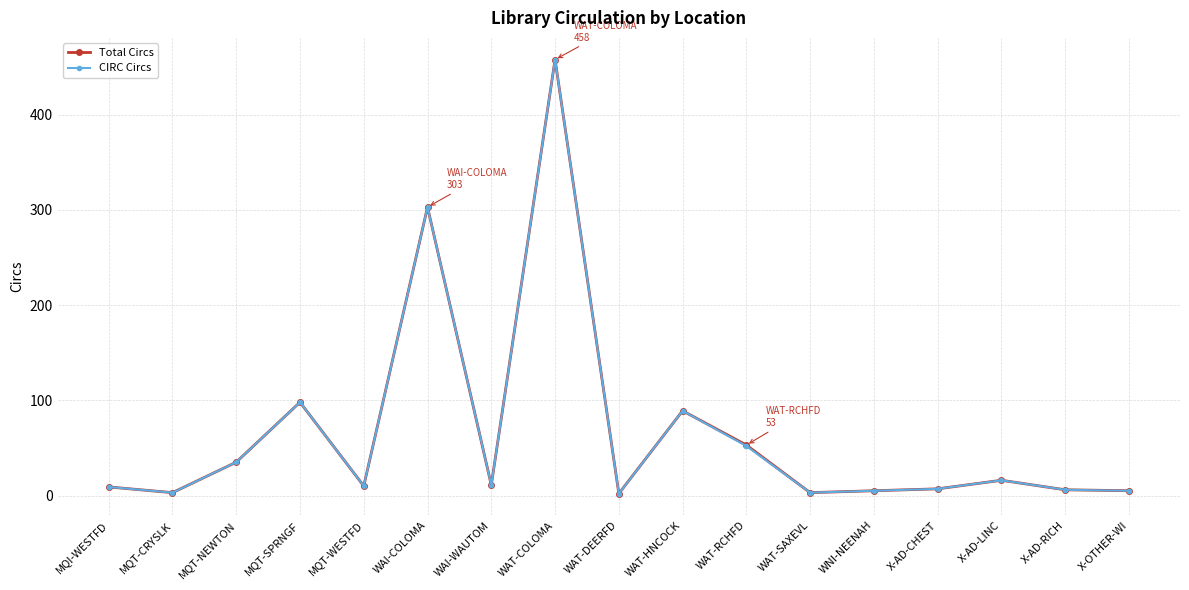

At how many categories does at least one series exceed 434?

1